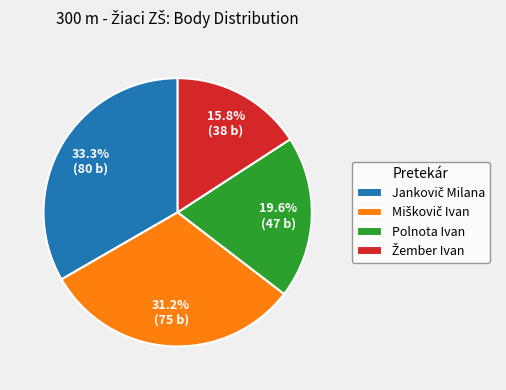

Is there any slice that represents more than half of the pie?

No